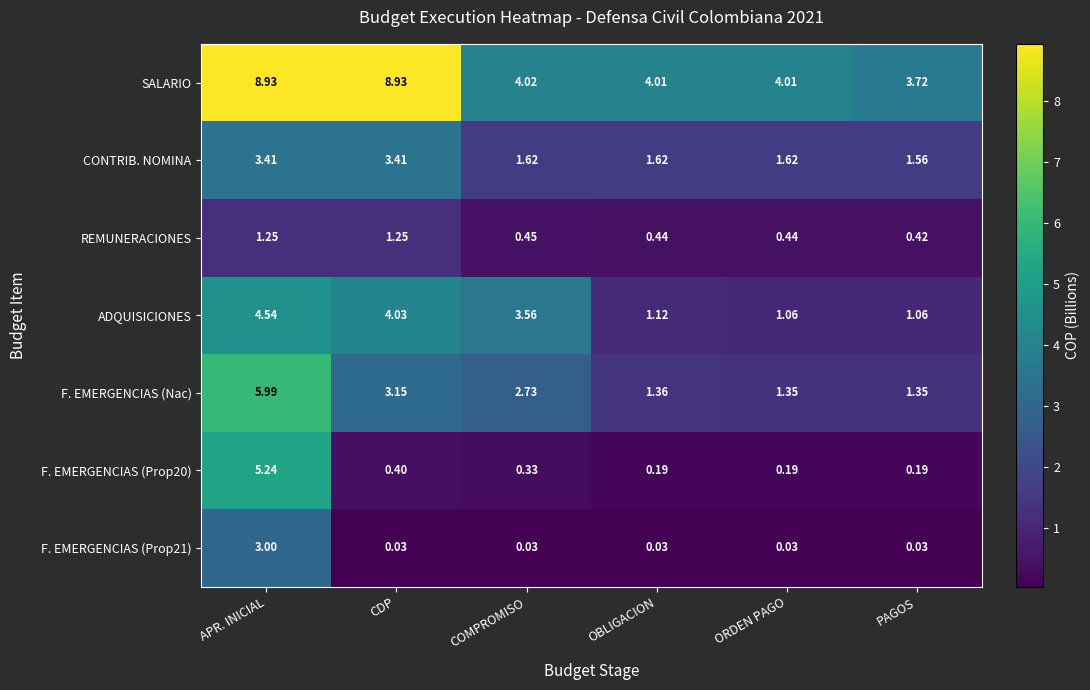

At which category is the sum across all series the highest?

APR. INICIAL